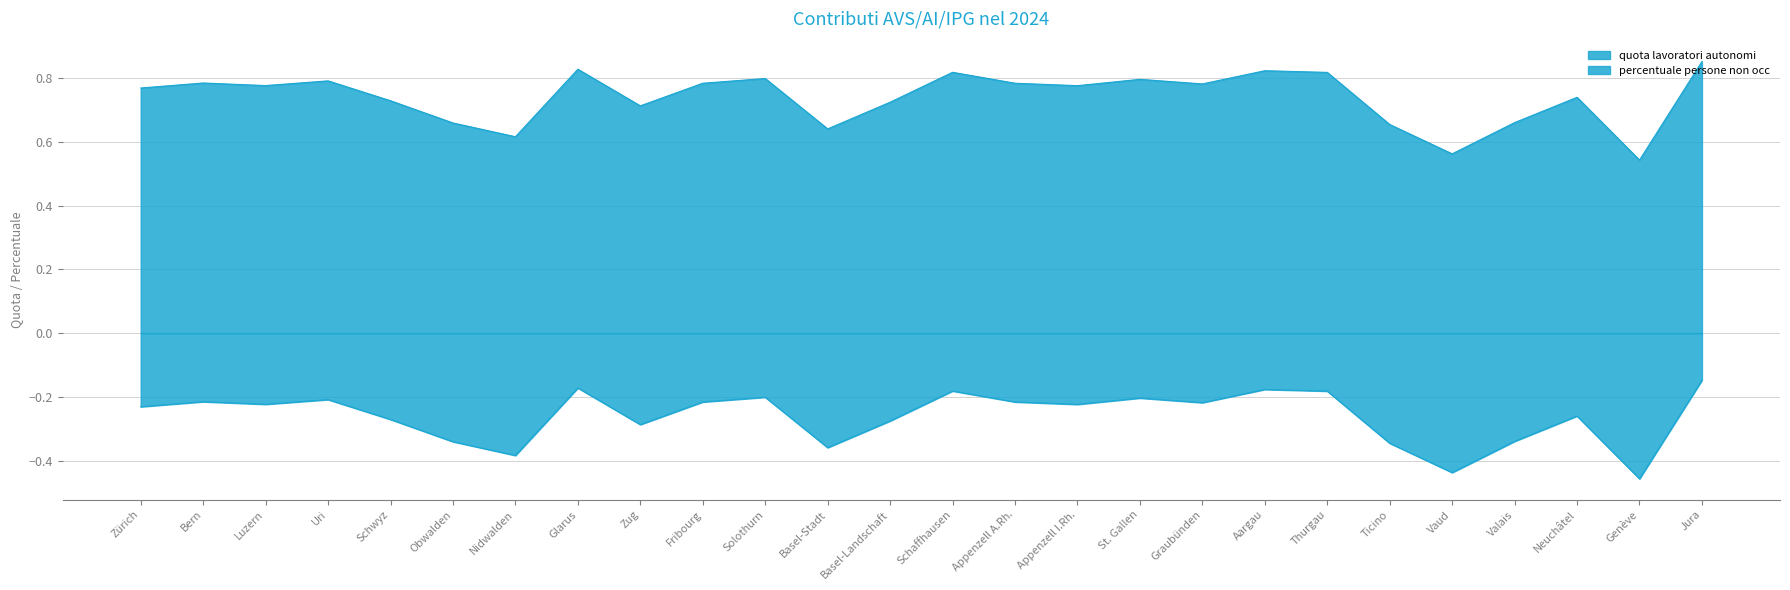

What is the difference between the highest and lowest values at Valais?

1.0